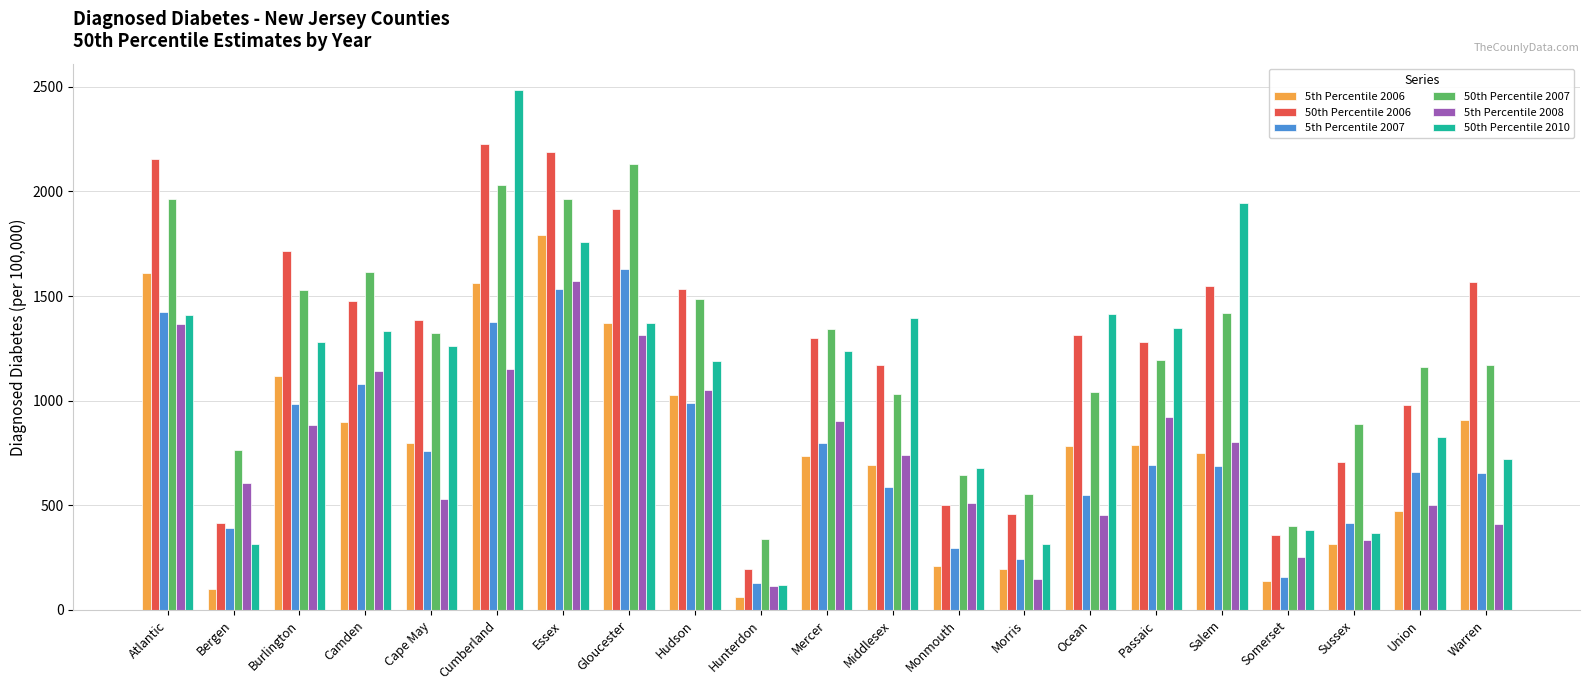

What is the total value across all series at Passaic?

6230